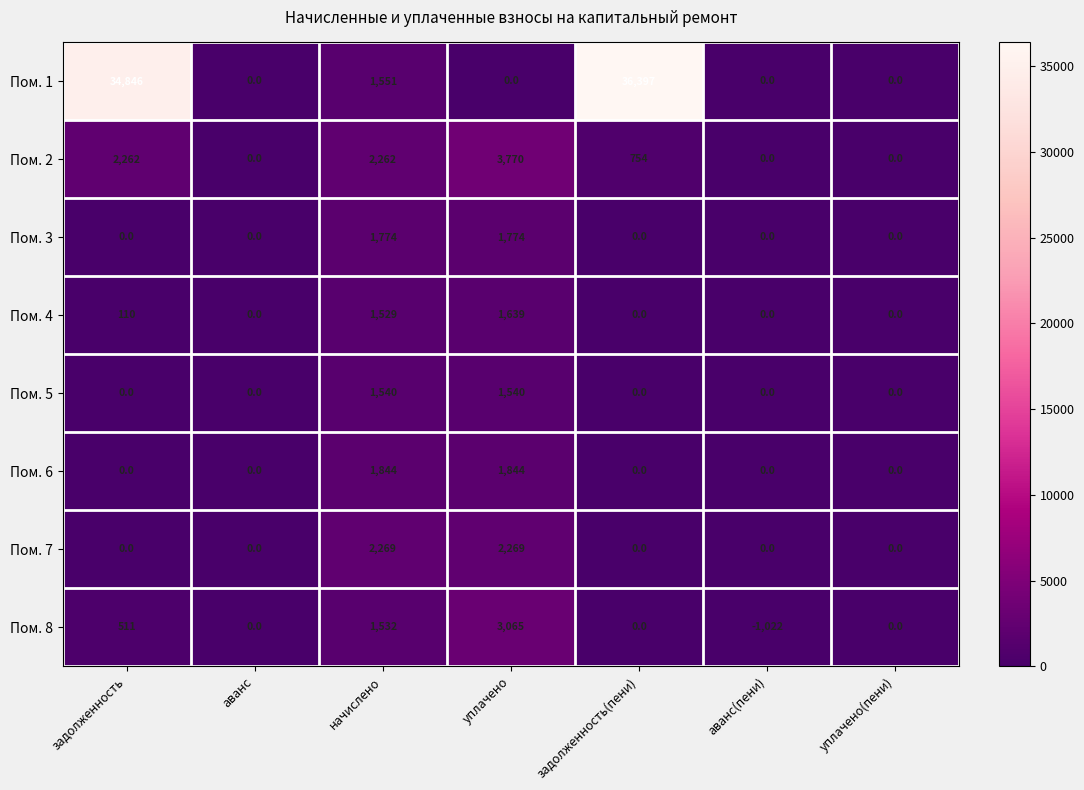

Is it true that Пом. 1 equals 57641 at задолженность(пени)?

False